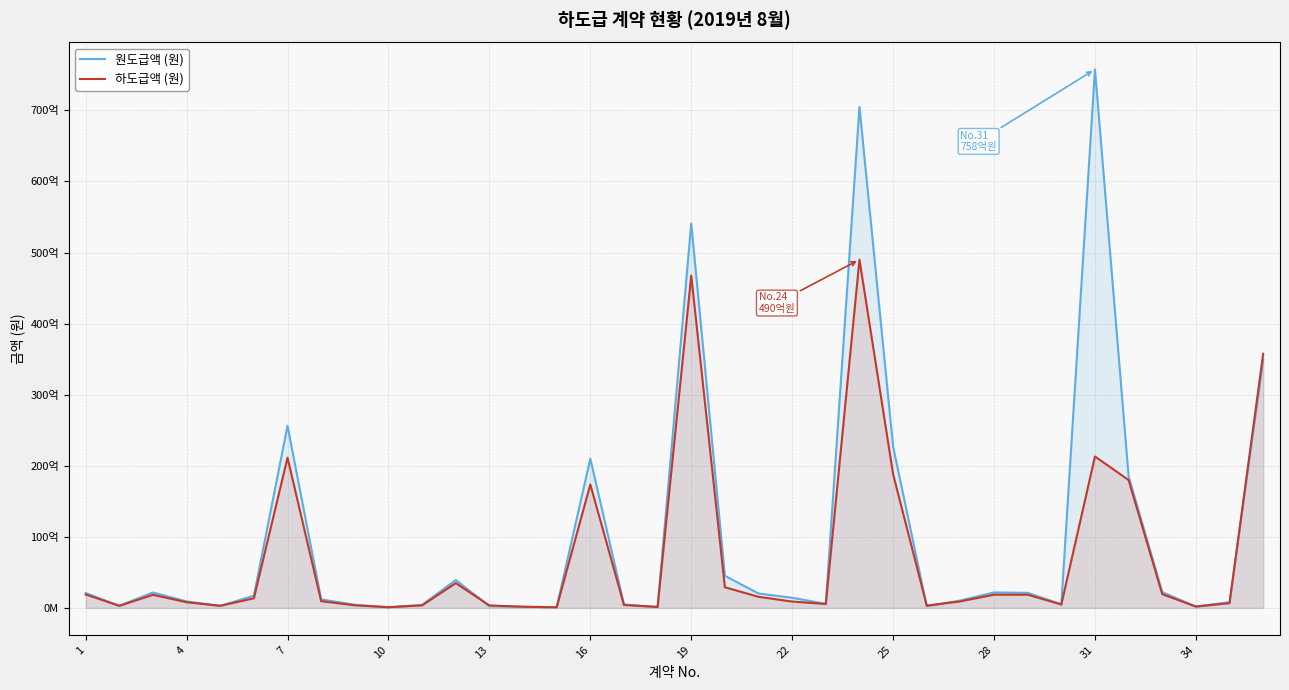

What are all the series names shown in the legend?

원도급액 (원), 하도급액 (원)